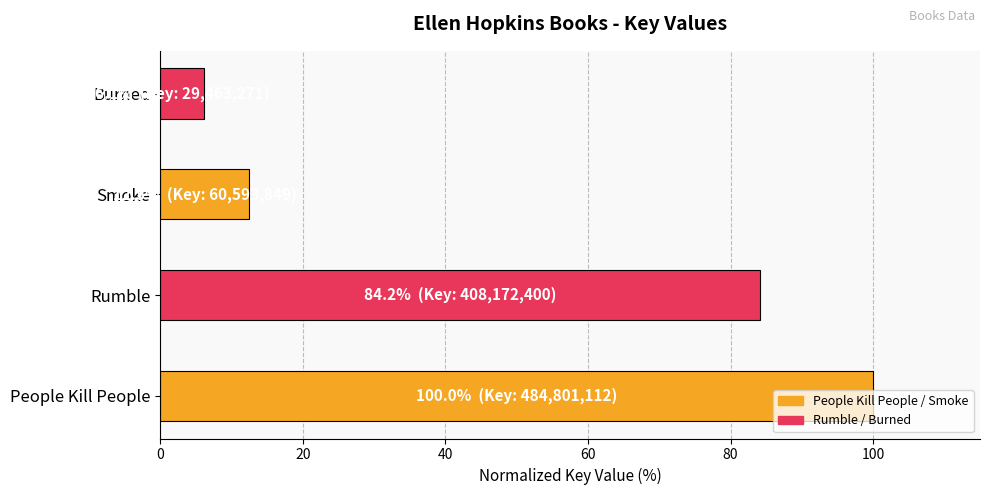

What is the difference between the maximum and minimum values?

93.9